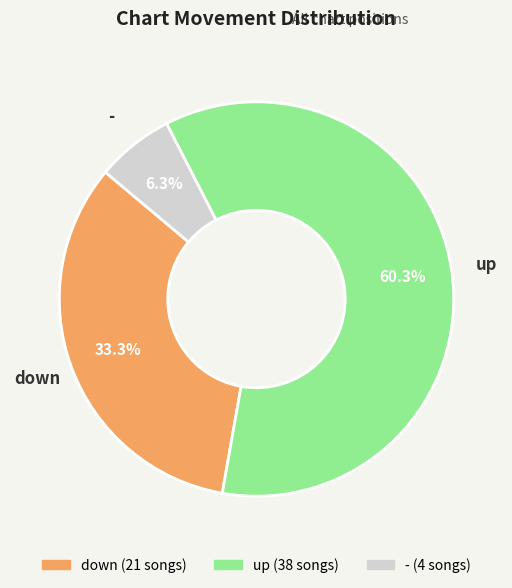

To the nearest percent, what portion does - represent?

6%